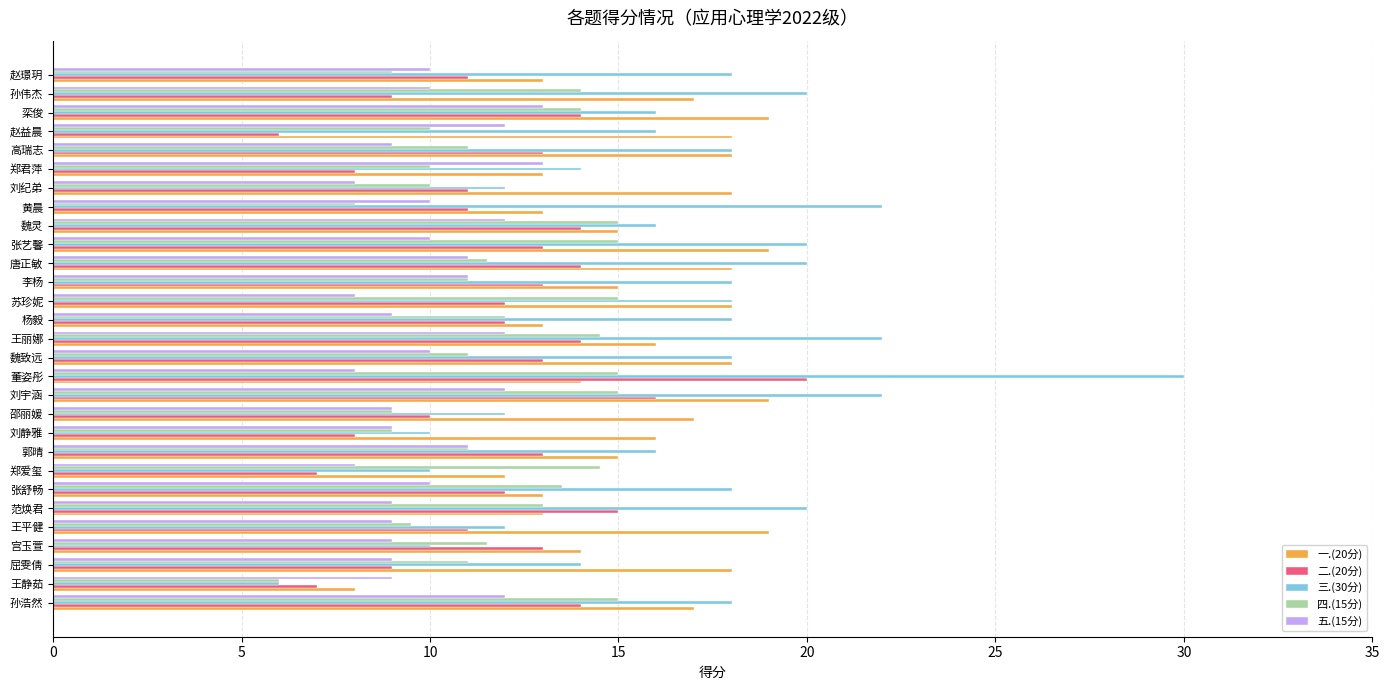

What is the sum of the 三.(30分) values at 屈雯倩 and 郭晴?

30.0